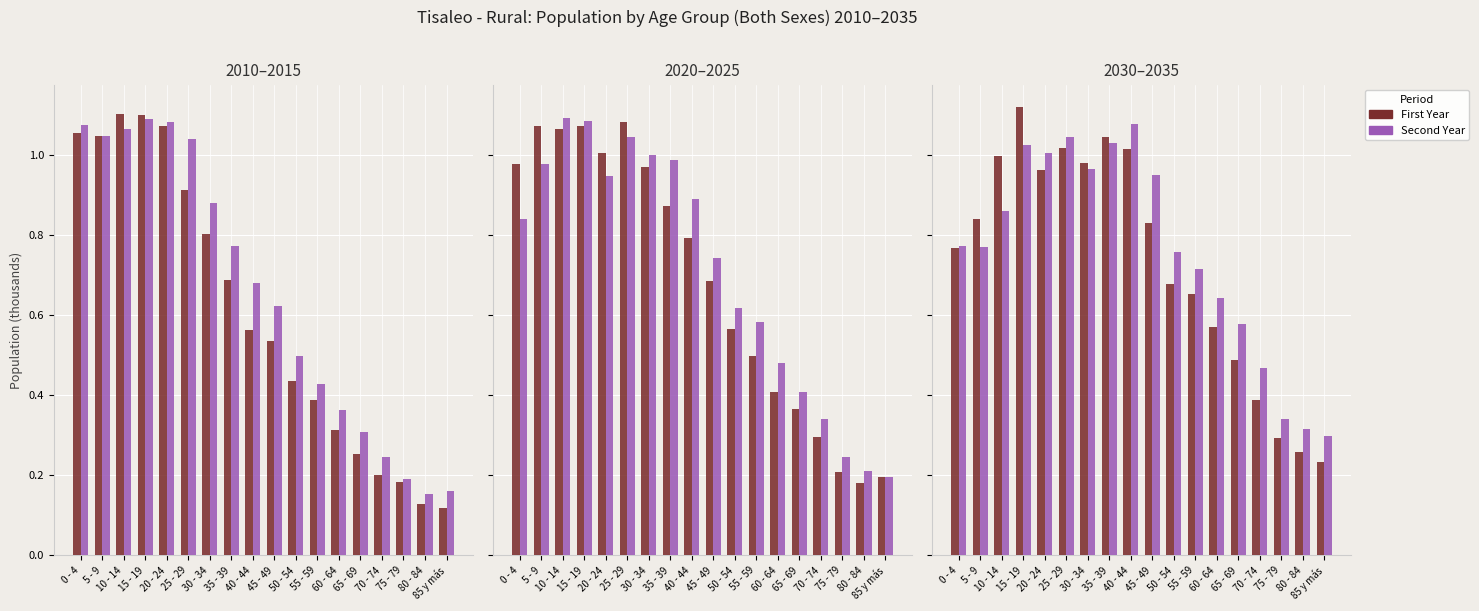

Reading right to left, transcribe all the data shown in this chart.

2010: 85 y más=0.1	80 - 84=0.1	75 - 79=0.2	70 - 74=0.2	65 - 69=0.3	60 - 64=0.3	55 - 59=0.4	50 - 54=0.4	45 - 49=0.5	40 - 44=0.6	35 - 39=0.7	30 - 34=0.8	25 - 29=0.9	20 - 24=1.1	15 - 19=1.1	10 - 14=1.1	5 - 9=1.0	0 - 4=1.1
2015: 85 y más=0.2	80 - 84=0.2	75 - 79=0.2	70 - 74=0.2	65 - 69=0.3	60 - 64=0.4	55 - 59=0.4	50 - 54=0.5	45 - 49=0.6	40 - 44=0.7	35 - 39=0.8	30 - 34=0.9	25 - 29=1.0	20 - 24=1.1	15 - 19=1.1	10 - 14=1.1	5 - 9=1.0	0 - 4=1.1
2020: 85 y más=0.2	80 - 84=0.2	75 - 79=0.2	70 - 74=0.3	65 - 69=0.4	60 - 64=0.4	55 - 59=0.5	50 - 54=0.6	45 - 49=0.7	40 - 44=0.8	35 - 39=0.9	30 - 34=1.0	25 - 29=1.1	20 - 24=1.0	15 - 19=1.1	10 - 14=1.1	5 - 9=1.1	0 - 4=1.0
2025: 85 y más=0.2	80 - 84=0.2	75 - 79=0.2	70 - 74=0.3	65 - 69=0.4	60 - 64=0.5	55 - 59=0.6	50 - 54=0.6	45 - 49=0.7	40 - 44=0.9	35 - 39=1.0	30 - 34=1.0	25 - 29=1.0	20 - 24=0.9	15 - 19=1.1	10 - 14=1.1	5 - 9=1.0	0 - 4=0.8
2030: 85 y más=0.2	80 - 84=0.3	75 - 79=0.3	70 - 74=0.4	65 - 69=0.5	60 - 64=0.6	55 - 59=0.7	50 - 54=0.7	45 - 49=0.8	40 - 44=1.0	35 - 39=1.0	30 - 34=1.0	25 - 29=1.0	20 - 24=1.0	15 - 19=1.1	10 - 14=1.0	5 - 9=0.8	0 - 4=0.8
2035: 85 y más=0.3	80 - 84=0.3	75 - 79=0.3	70 - 74=0.5	65 - 69=0.6	60 - 64=0.6	55 - 59=0.7	50 - 54=0.8	45 - 49=0.9	40 - 44=1.1	35 - 39=1.0	30 - 34=1.0	25 - 29=1.0	20 - 24=1.0	15 - 19=1.0	10 - 14=0.9	5 - 9=0.8	0 - 4=0.8